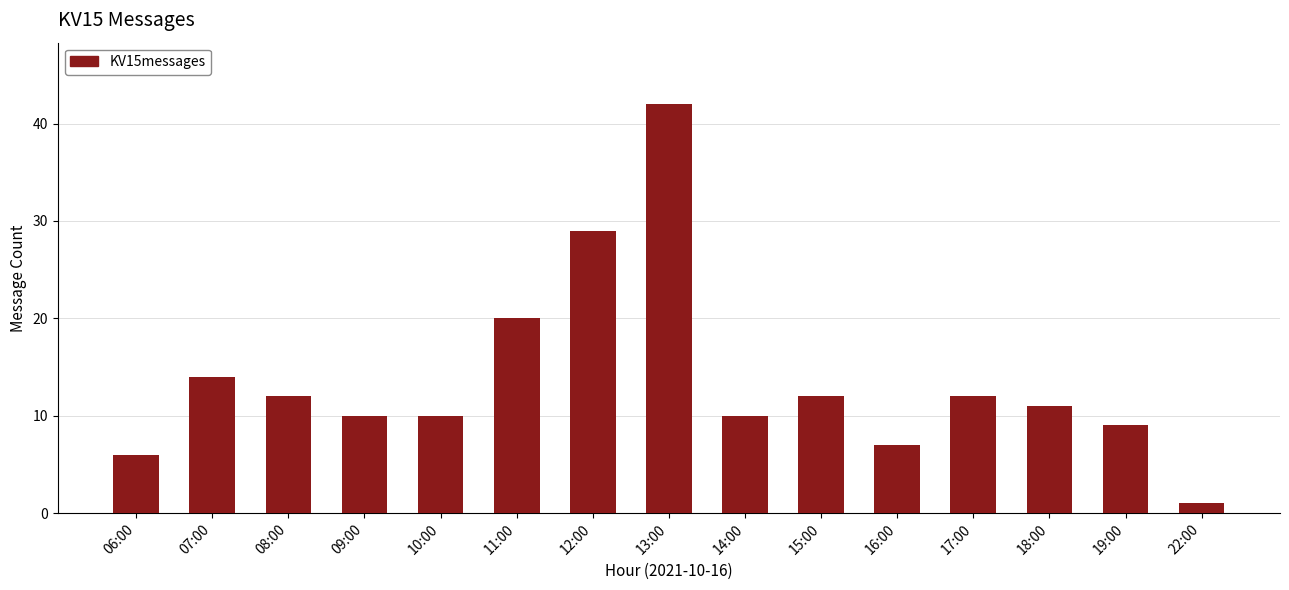

What is the value of the 8th bar from the left?

42